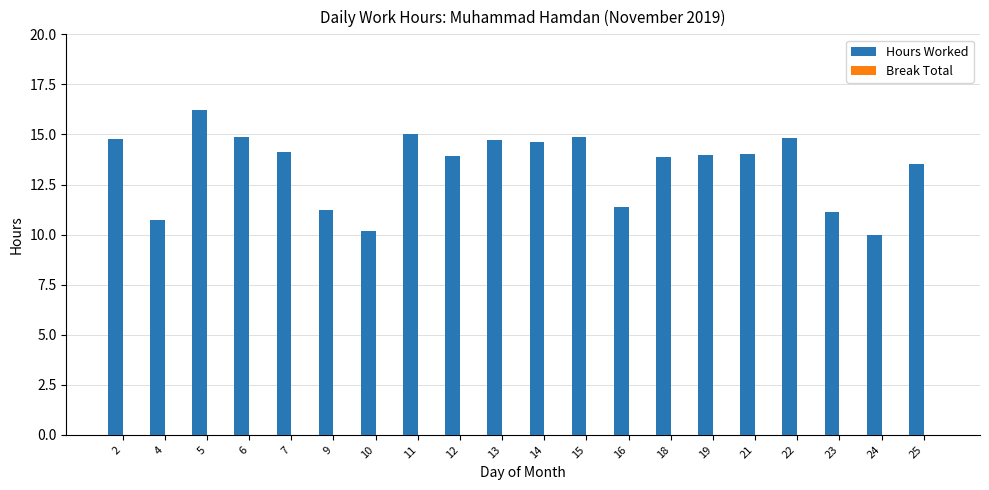

What is the ratio of the value at 14 to the value at 24?

1.5